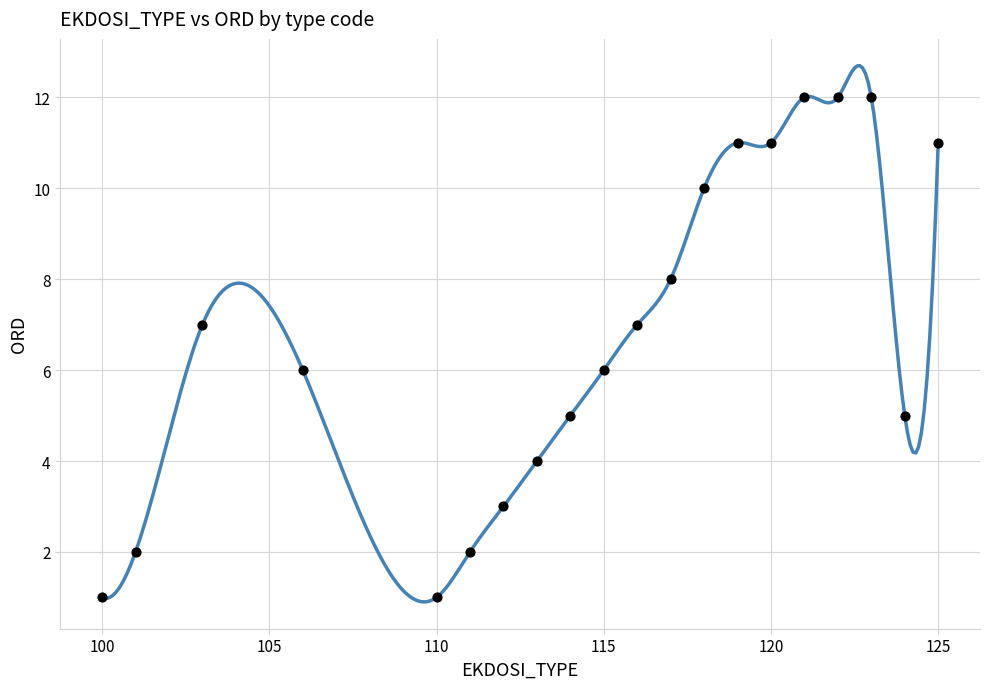

What is the range of Y values (max minus min)?

11